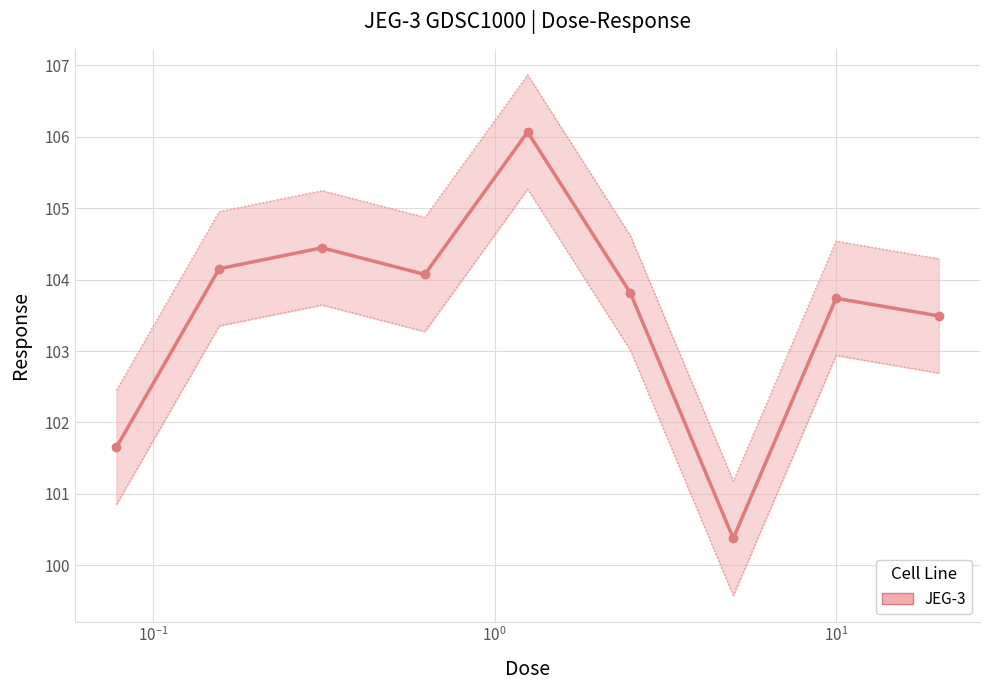

Count the number of data series in this chart.

1